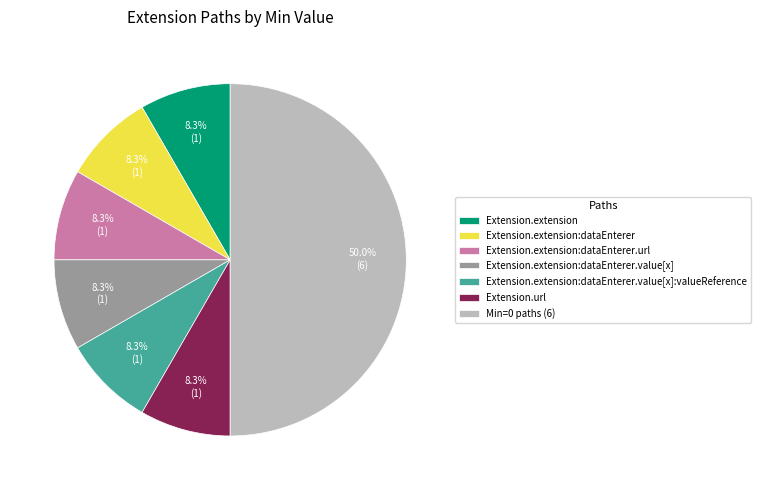

Is Extension.extension:dataEnterer.url the majority of the pie?

No